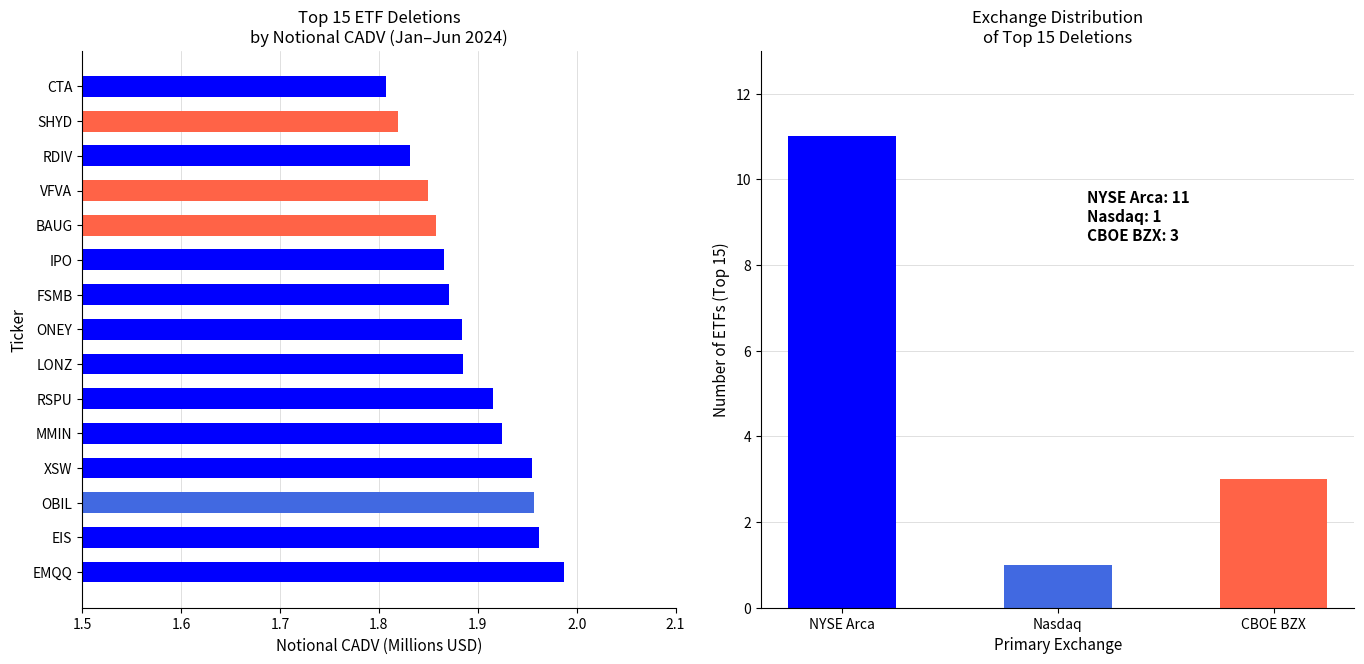

What is the difference between the maximum and minimum values?

0.2